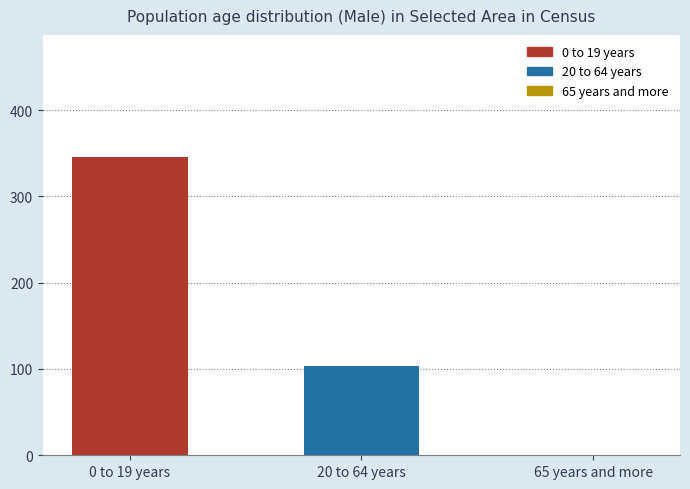

What is the change in value from 20 to 64 years to 65 years and more?

-104